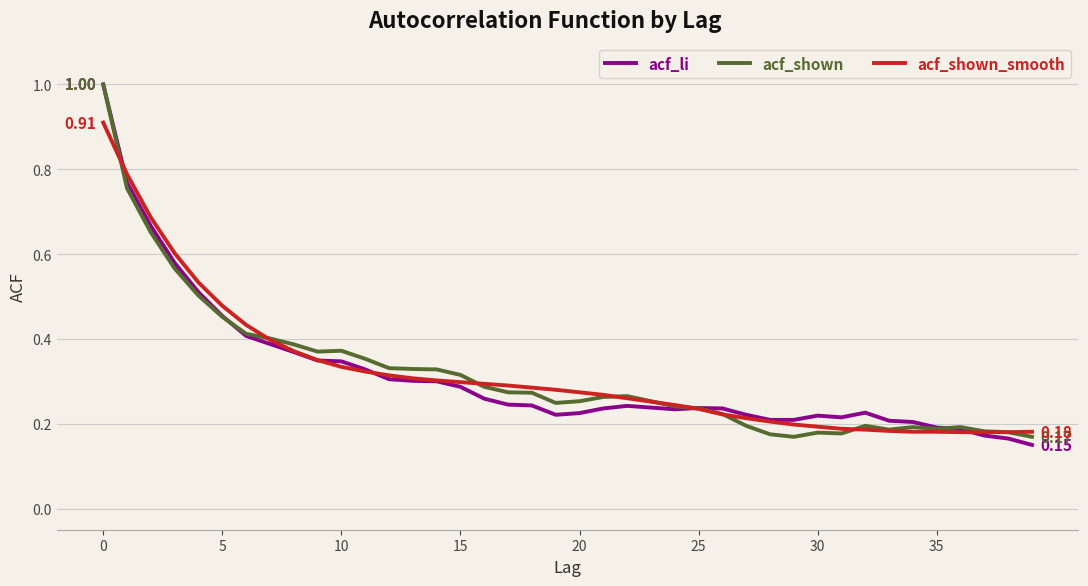

How many times do acf_li and acf_shown_smooth cross each other?

5